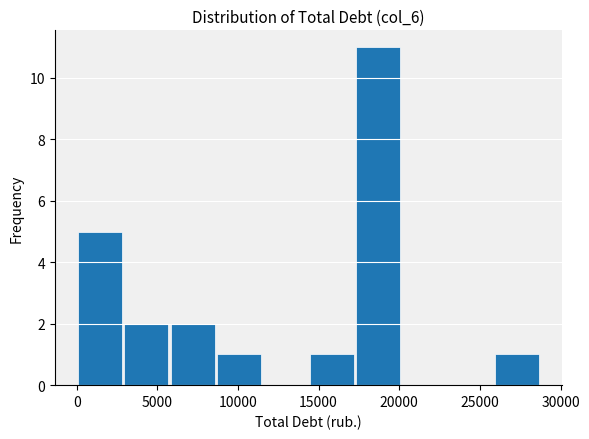

Reading left to right, list every bar in this chart as the range it spans on the x-axis followed by its height. Neither the bar edges nor the heights are printed on the chart, so give them approximately, as read against the axes.

0 to 3000: 5
3000 to 5500: 2
5500 to 8500: 2
8500 to 11500: 1
11500 to 14500: 0
14500 to 17000: 1
17000 to 20000: 11
20000 to 23000: 0
23000 to 26000: 0
26000 to 28500: 1